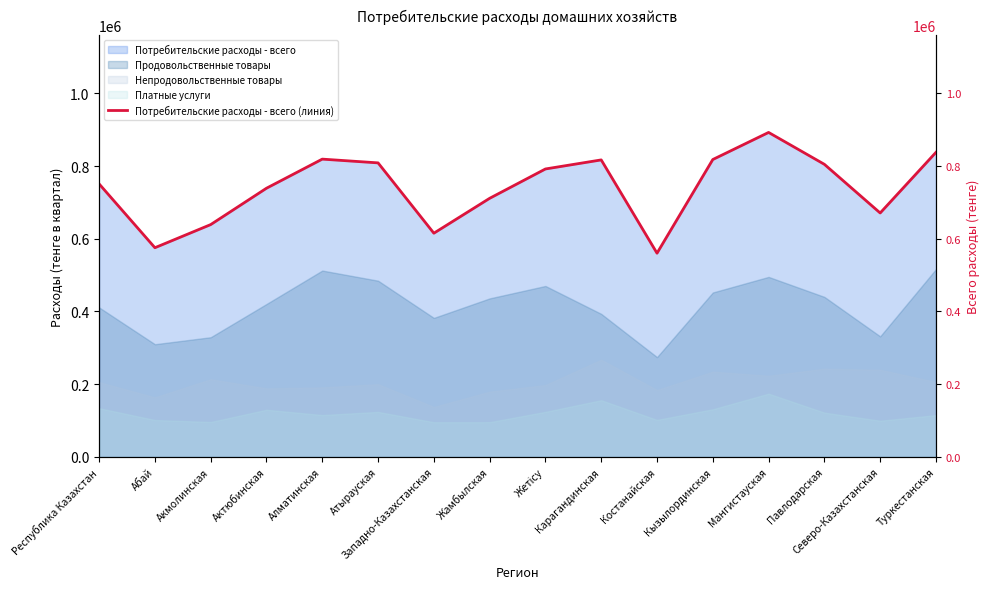

How many values are below 792083?

8